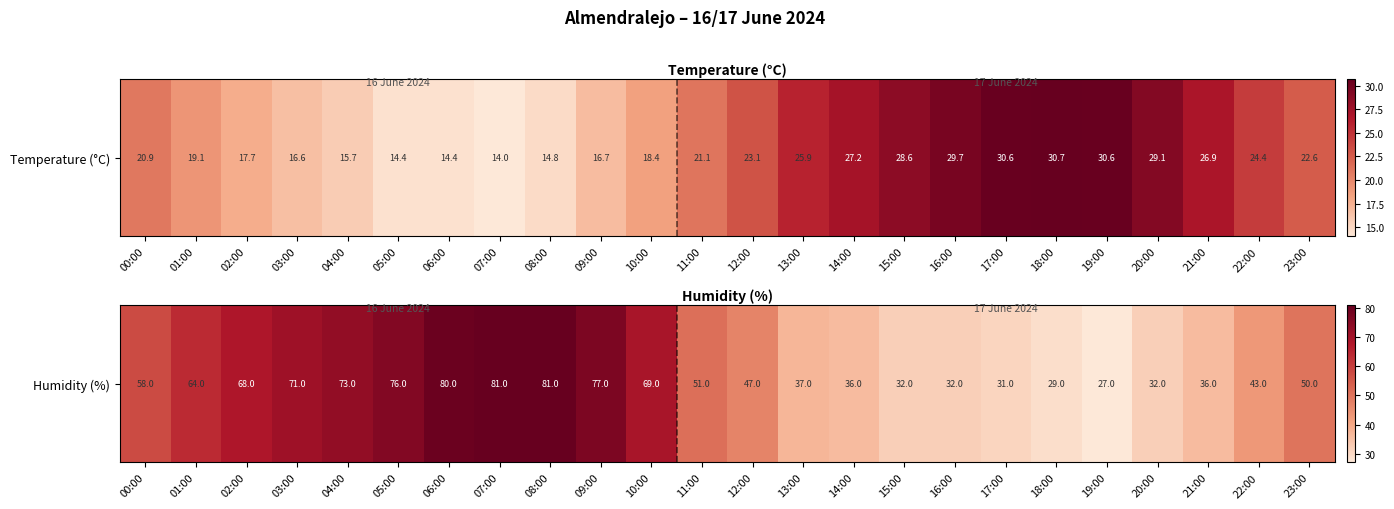

How many categories are shown in the chart?

24